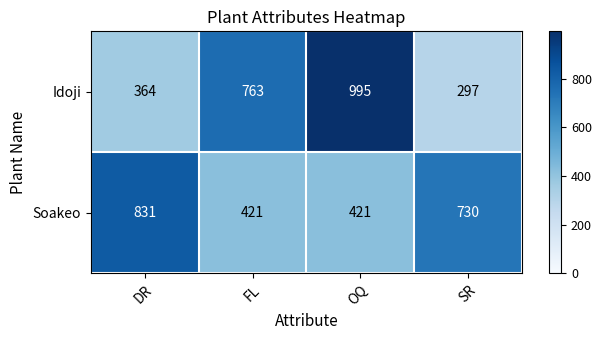

What is the greatest value displayed?

995